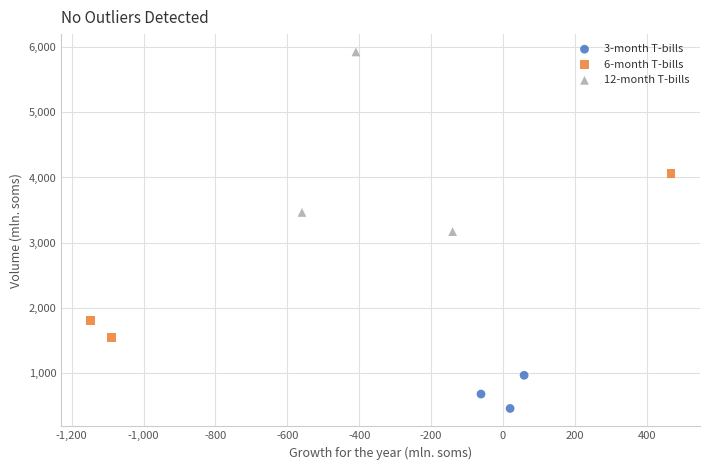

What are all the series names shown in the legend?

3-month T-bills, 6-month T-bills, 12-month T-bills